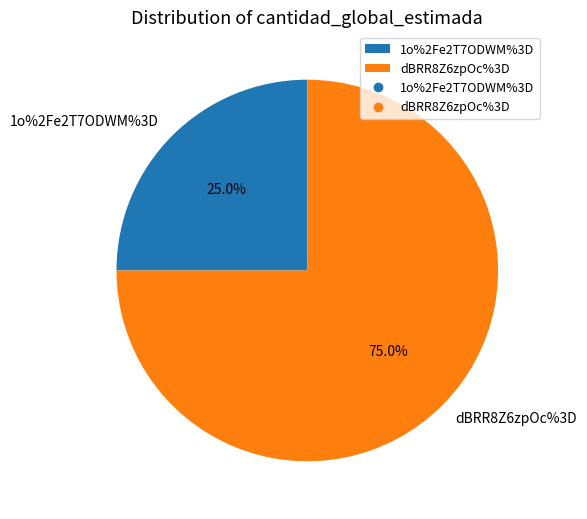

How many segments does this pie chart have?

2